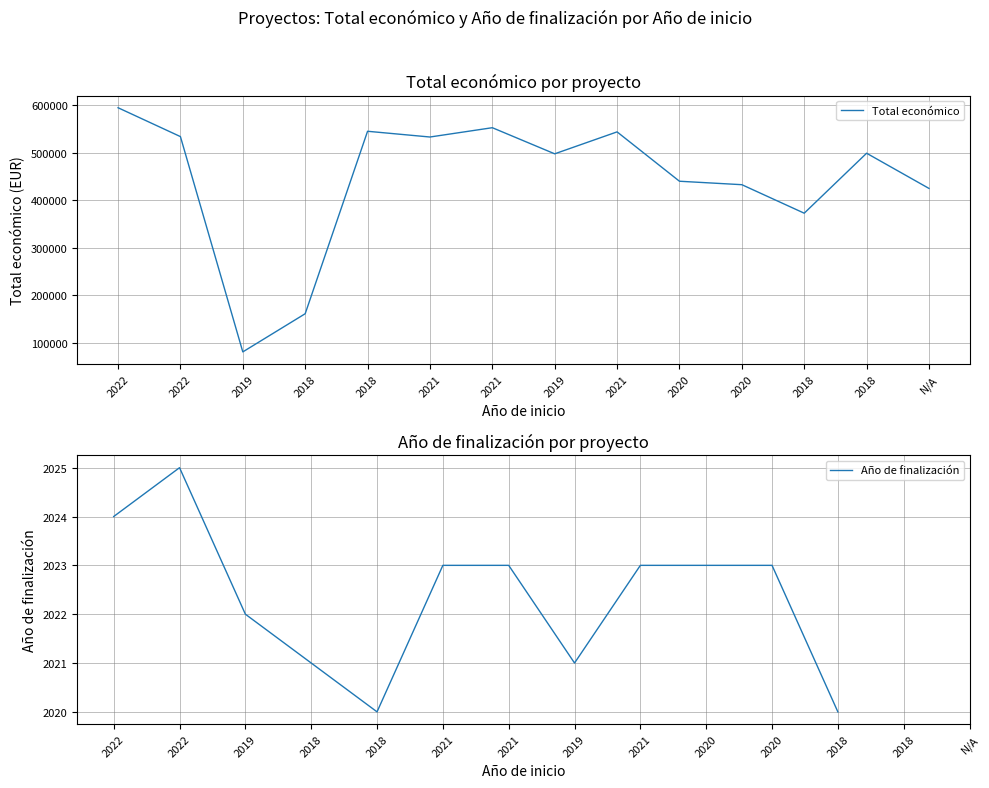

What is the difference between the highest and lowest values at 2020?

437571.0